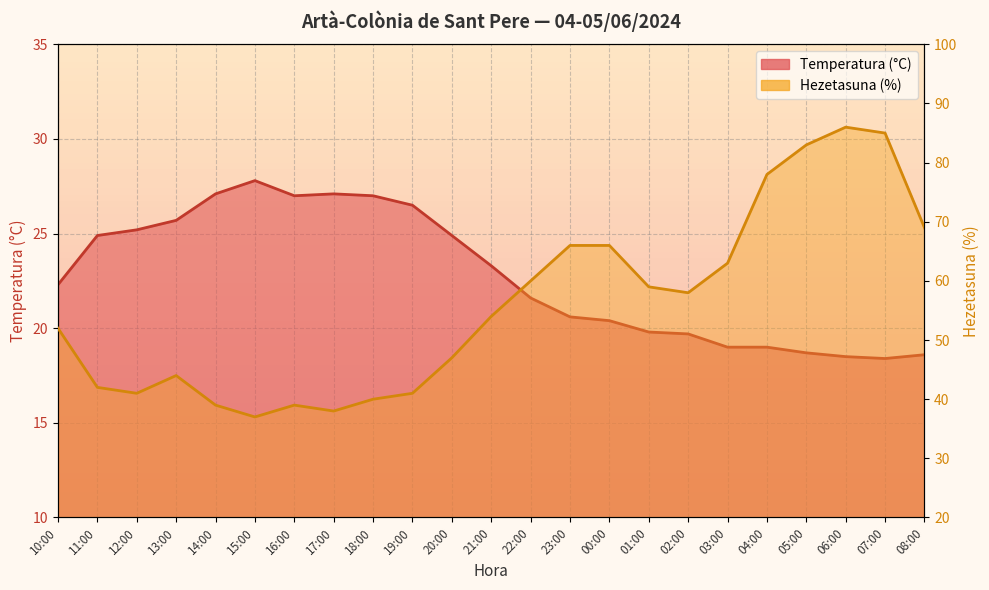

Rank the series by their average value, from highest to lowest.

Hezetasuna (%), Temperatura (°C)